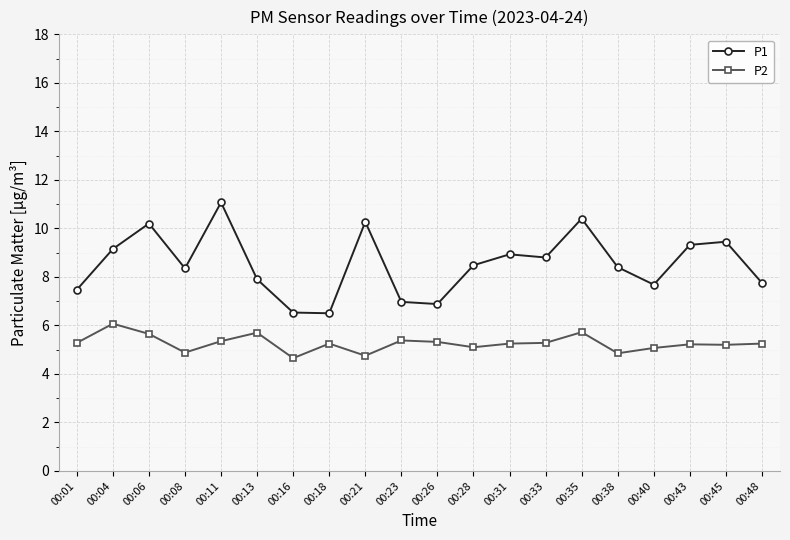

True or false: P1 has a value of 7.7 at 00:40.

True